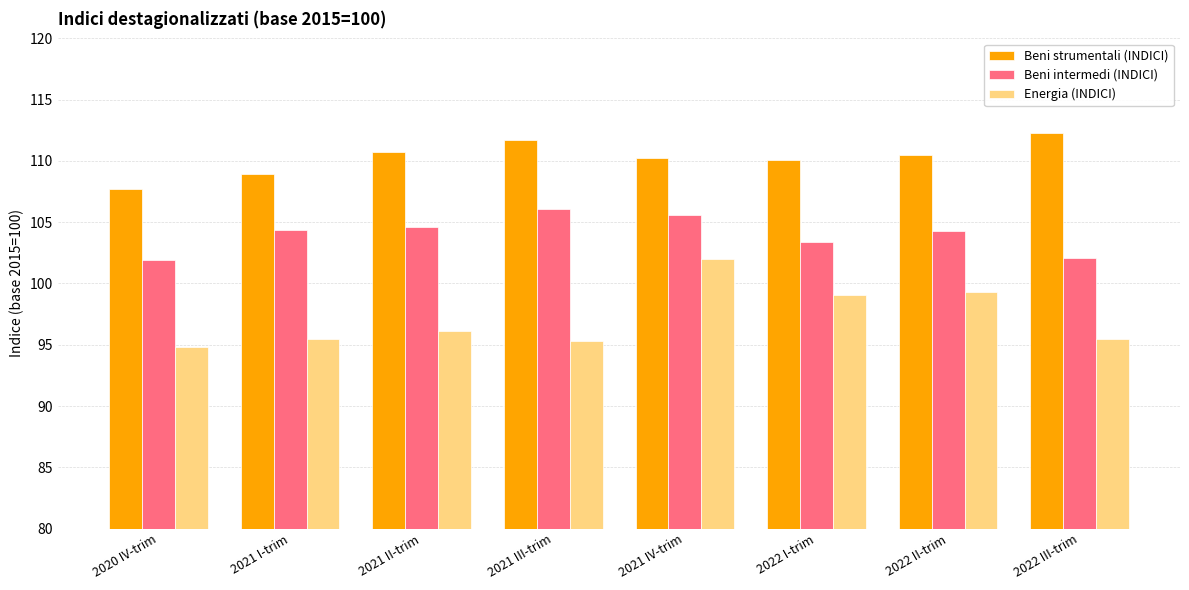

What is the minimum value shown in the chart?

94.8